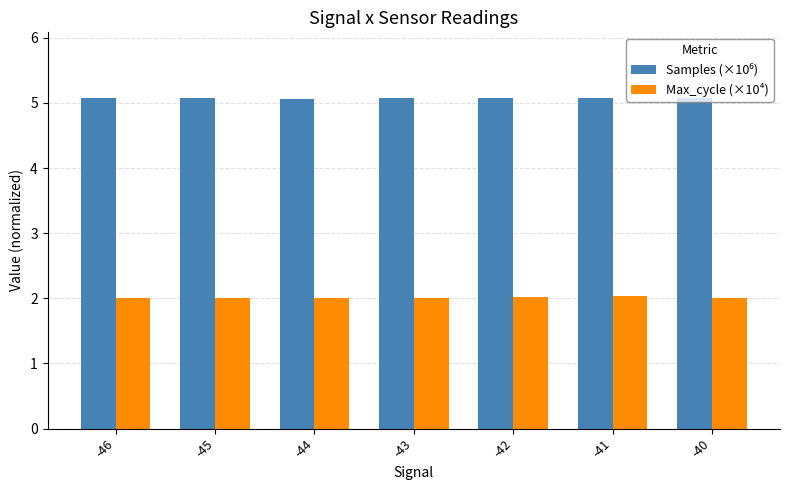

What is the sum of all Max_cycle (×10⁴) values?

14.1